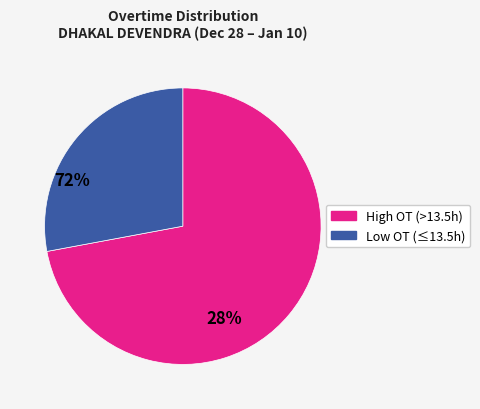

Is there any slice that represents more than half of the pie?

Yes